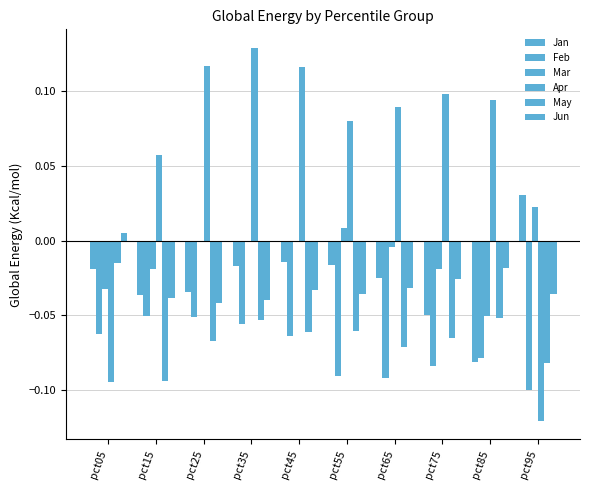

Reading left to right, extract all data points from this chart.

Jan: pct05=-0.0	pct15=-0.0	pct25=-0.0	pct35=-0.0	pct45=-0.0	pct55=-0.0	pct65=-0.0	pct75=-0.1	pct85=-0.1	pct95=0.0
Feb: pct05=-0.1	pct15=-0.1	pct25=-0.1	pct35=-0.1	pct45=-0.1	pct55=-0.1	pct65=-0.1	pct75=-0.1	pct85=-0.1	pct95=-0.1
Mar: pct05=-0.0	pct15=-0.0	pct25=-0.0	pct35=-0.0	pct45=-0.0	pct55=0.0	pct65=-0.0	pct75=-0.0	pct85=-0.1	pct95=0.0
Apr: pct05=-0.1	pct15=0.1	pct25=0.1	pct35=0.1	pct45=0.1	pct55=0.1	pct65=0.1	pct75=0.1	pct85=0.1	pct95=-0.1
May: pct05=-0.0	pct15=-0.1	pct25=-0.1	pct35=-0.1	pct45=-0.1	pct55=-0.1	pct65=-0.1	pct75=-0.1	pct85=-0.1	pct95=-0.1
Jun: pct05=0.0	pct15=-0.0	pct25=-0.0	pct35=-0.0	pct45=-0.0	pct55=-0.0	pct65=-0.0	pct75=-0.0	pct85=-0.0	pct95=-0.0